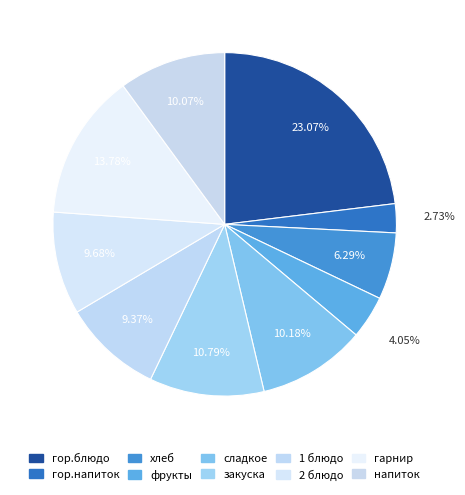

How many segments does this pie chart have?

10